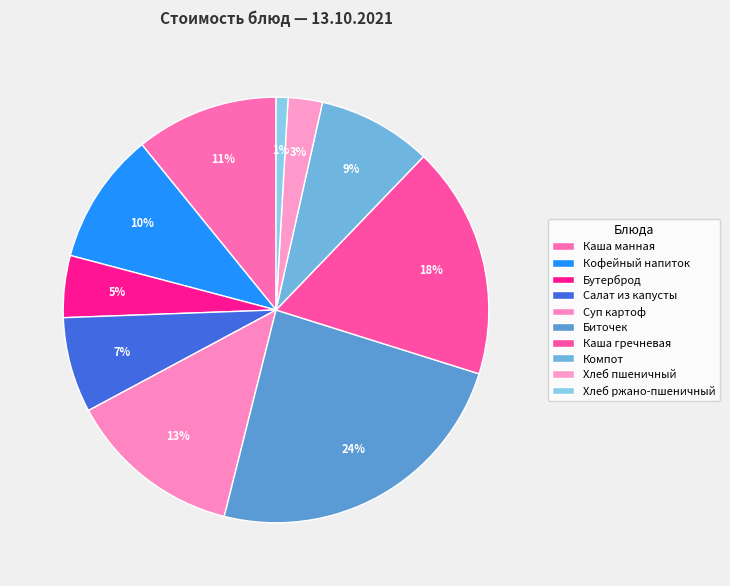

How many segments does this pie chart have?

10